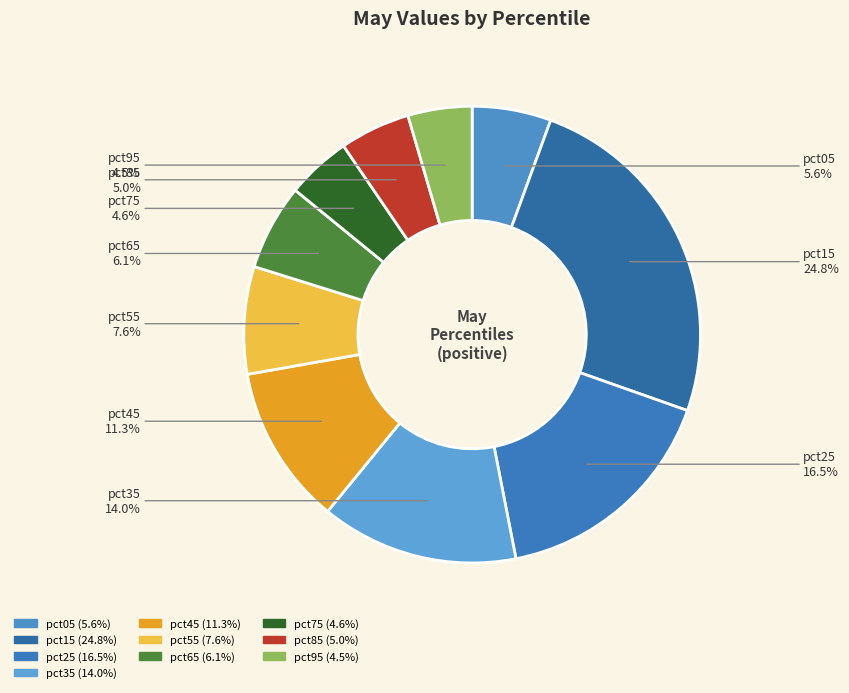

What percentage is the pct35 slice, to the nearest percent?

14%